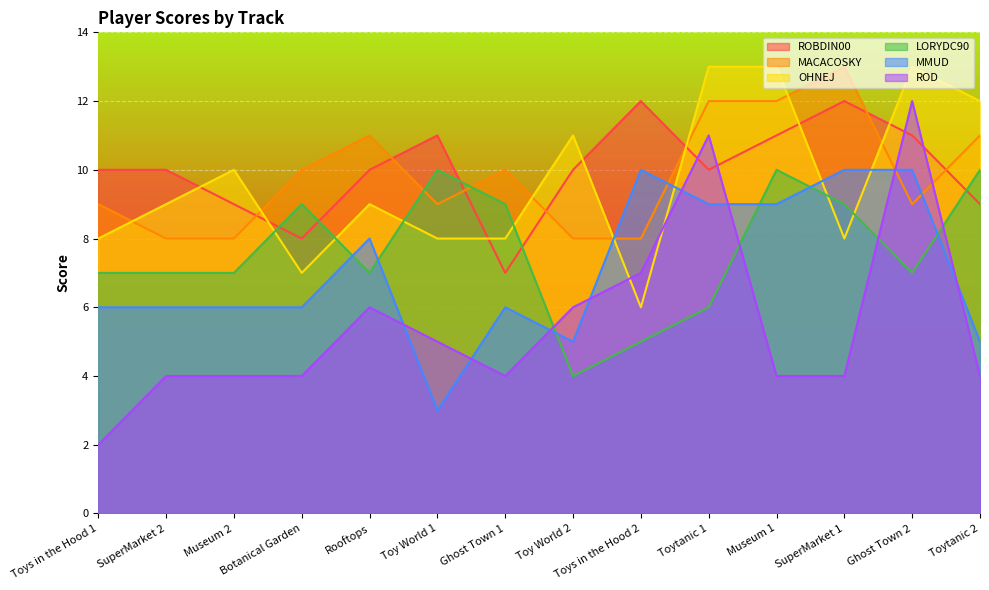

How many times do ROD and MMUD cross each other?

8